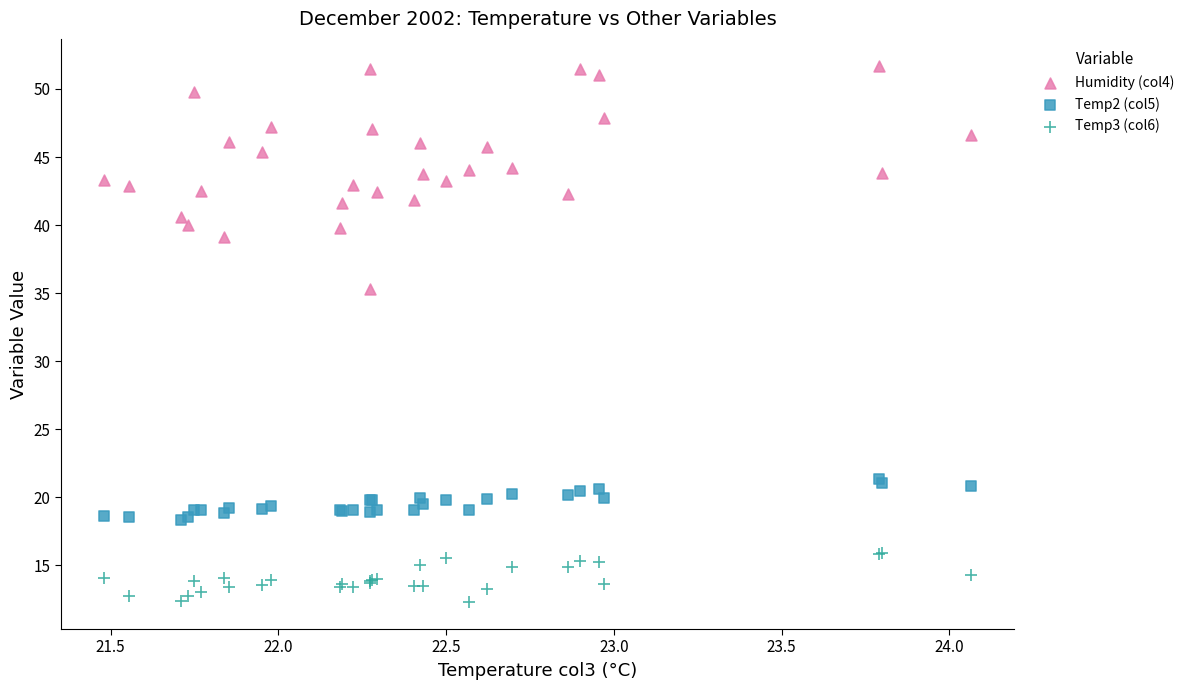

Which series contains the highest Y value?

Humidity (col4)